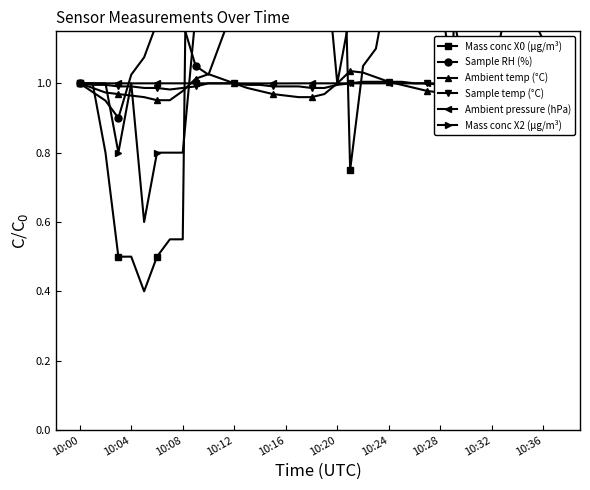

Count the number of data series in this chart.

6